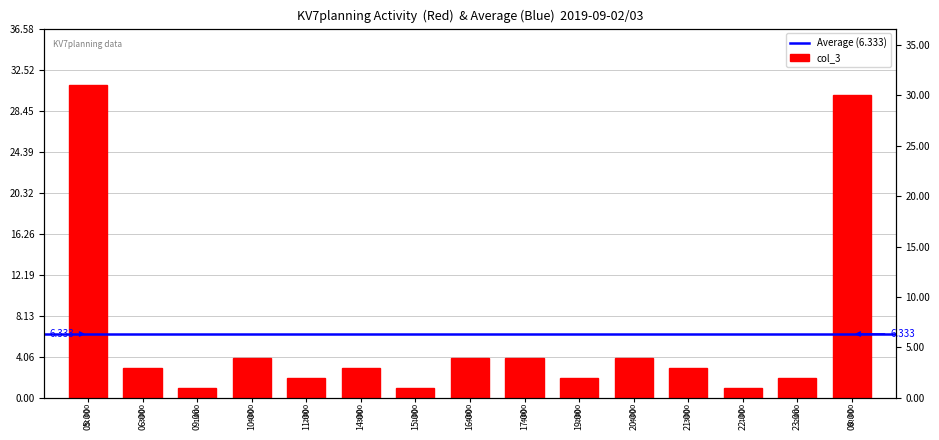

What is the sum of the values at 06:00 and 10:00?

7